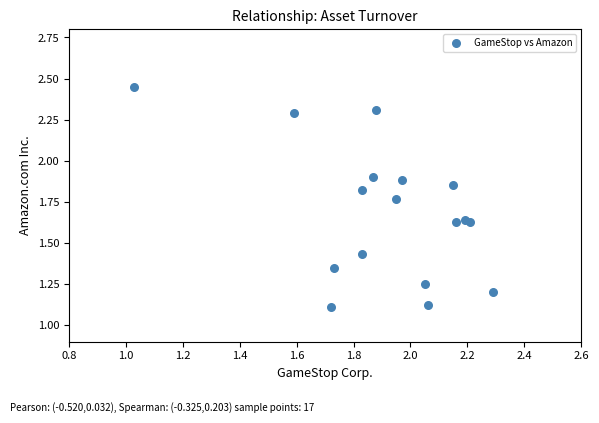

What is the range of X values (max minus min)?

1.3